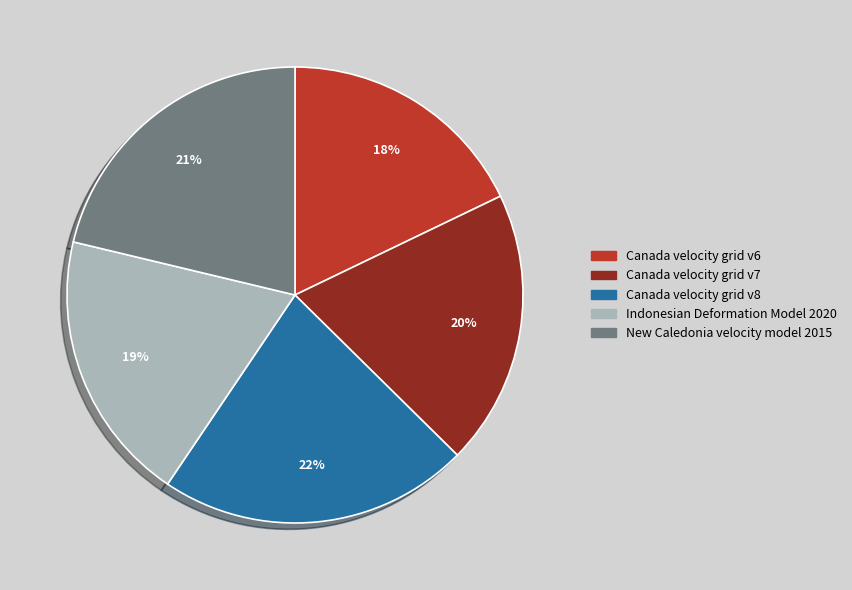

Is there any slice that represents more than half of the pie?

No